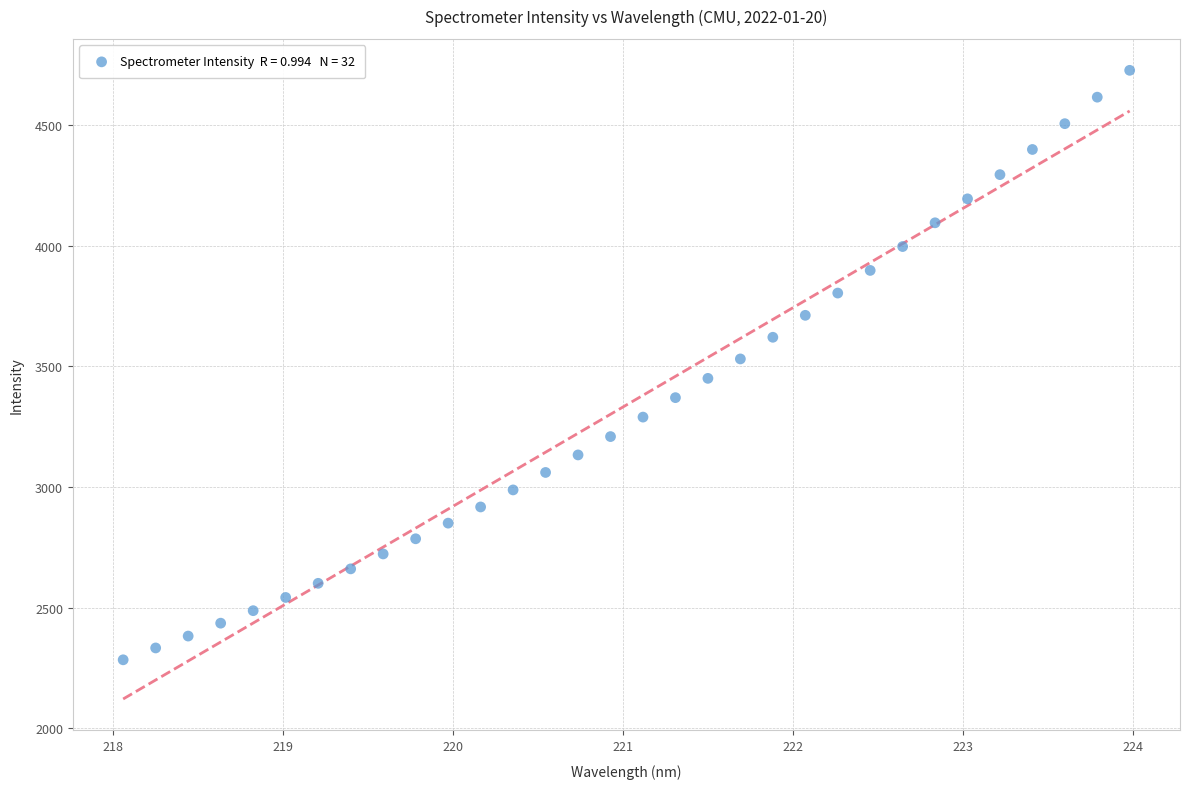

What is the range of X values (max minus min)?

5.9